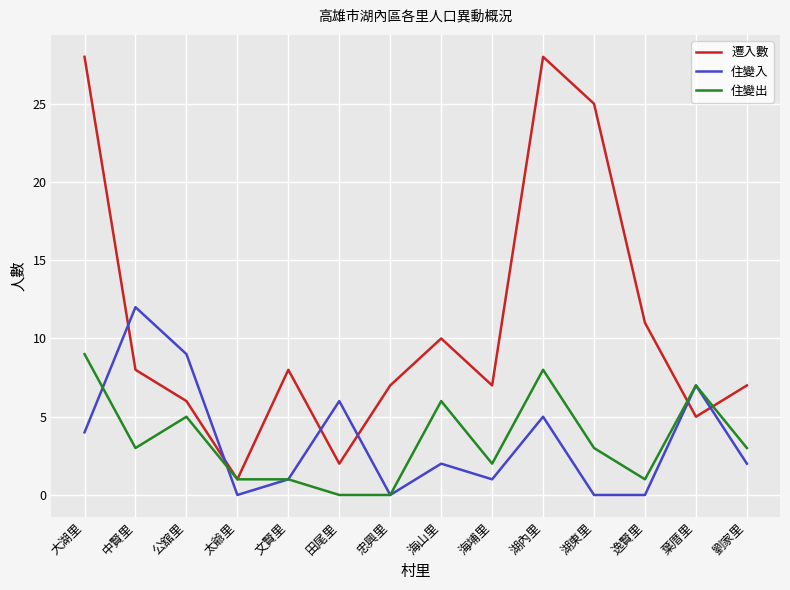

What position from the left is 湖內里?

10